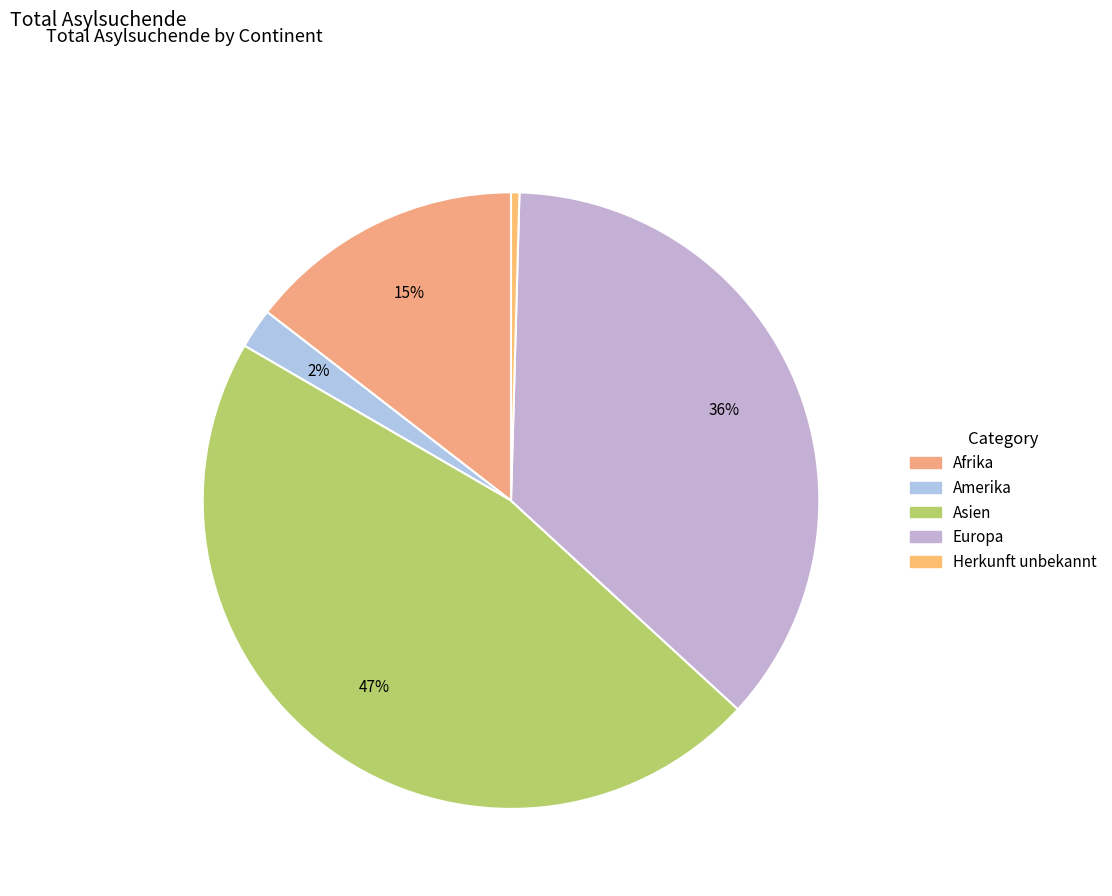

Count the number of slices in the pie.

5